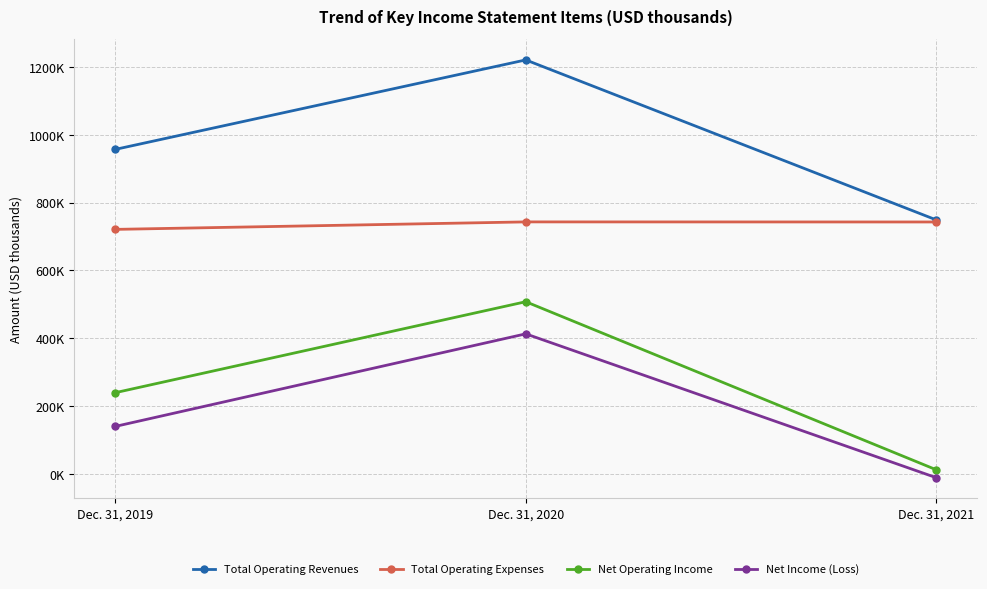

Which category has the highest value in the Total Operating Revenues series?

Dec. 31, 2020